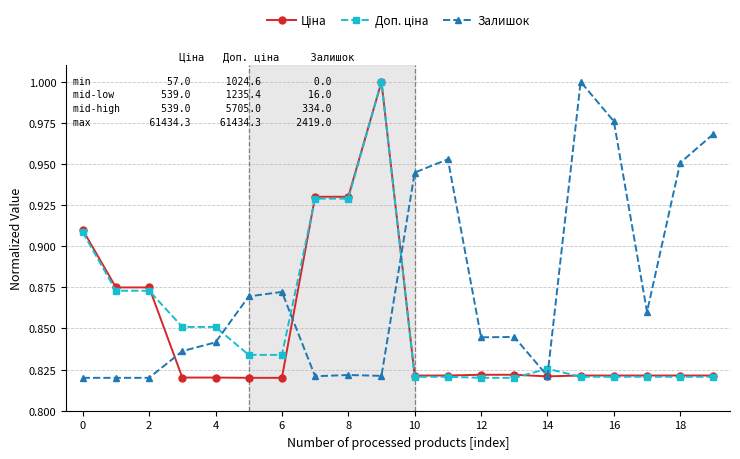

Which series has the largest total across all categories?

Залишок